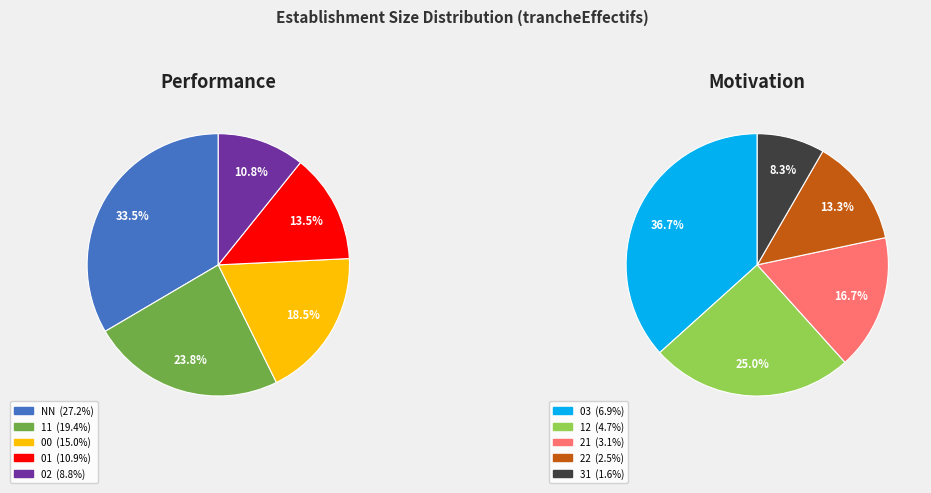

Is it true that 12 is 1% of the pie?

False